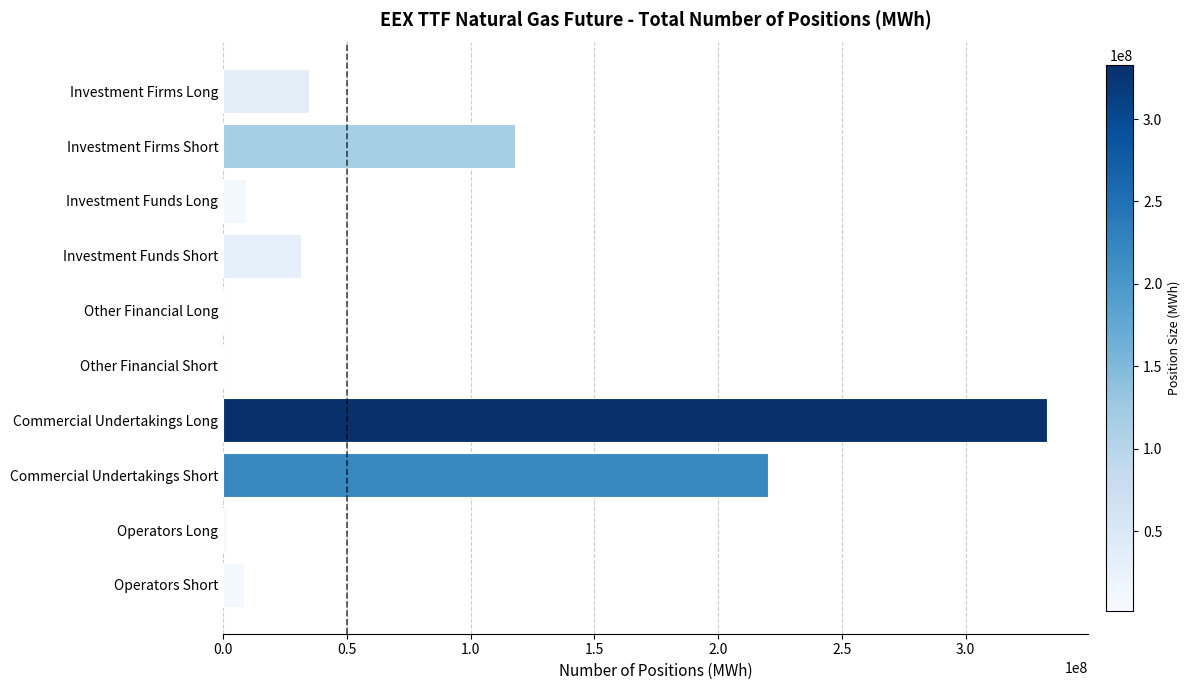

Where is the data nearest to the value 166360615?

Investment Firms Short